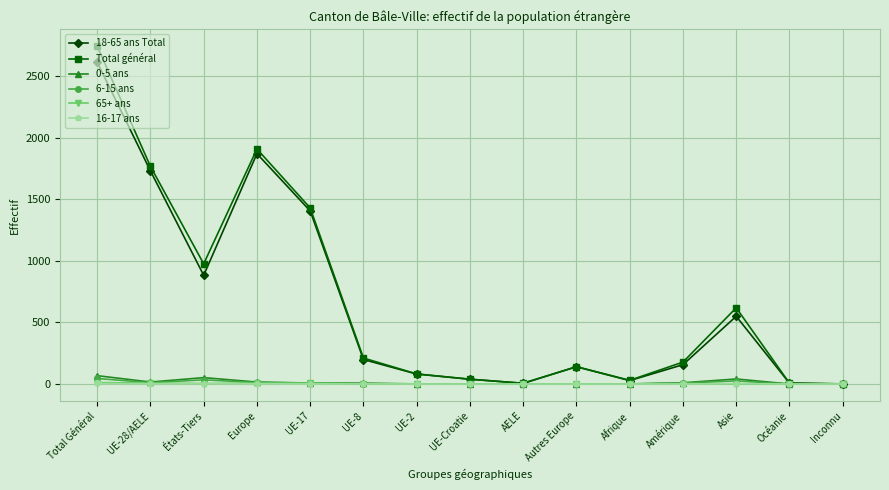

At which category is the sum across all series the highest?

Total Général